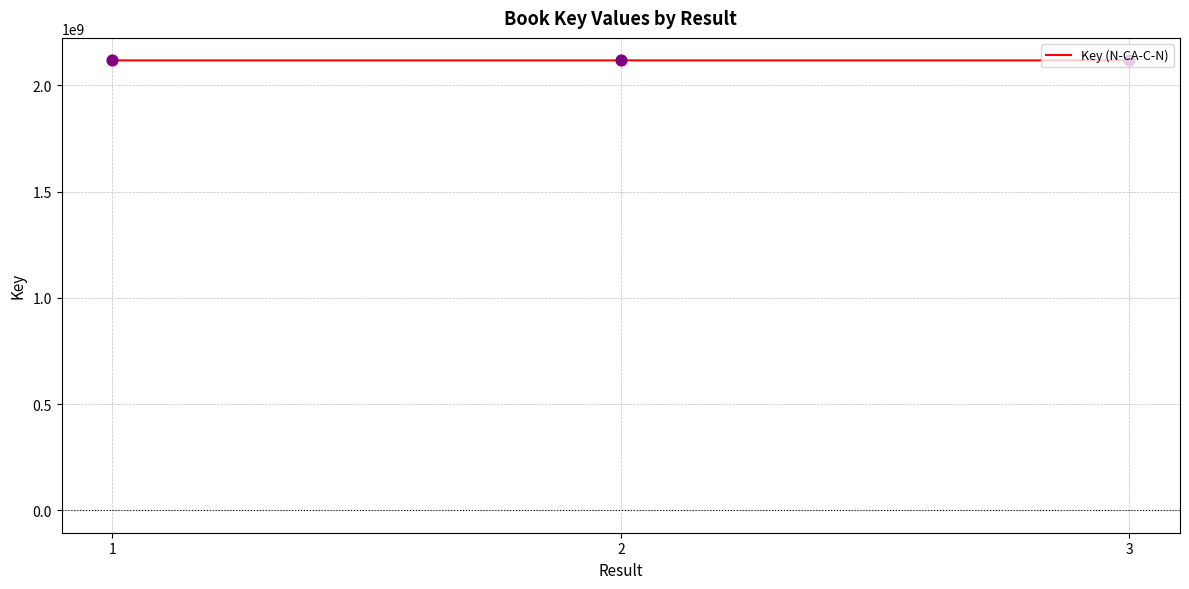

What is the change in value from 1 to 2?

+104